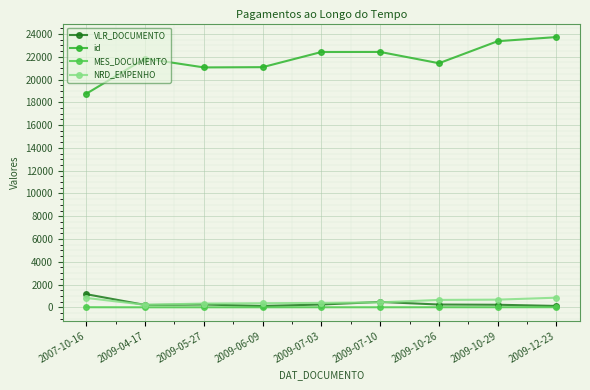

What is the approximate value of NRD_EMPENHO at 2009-12-23?

849.0